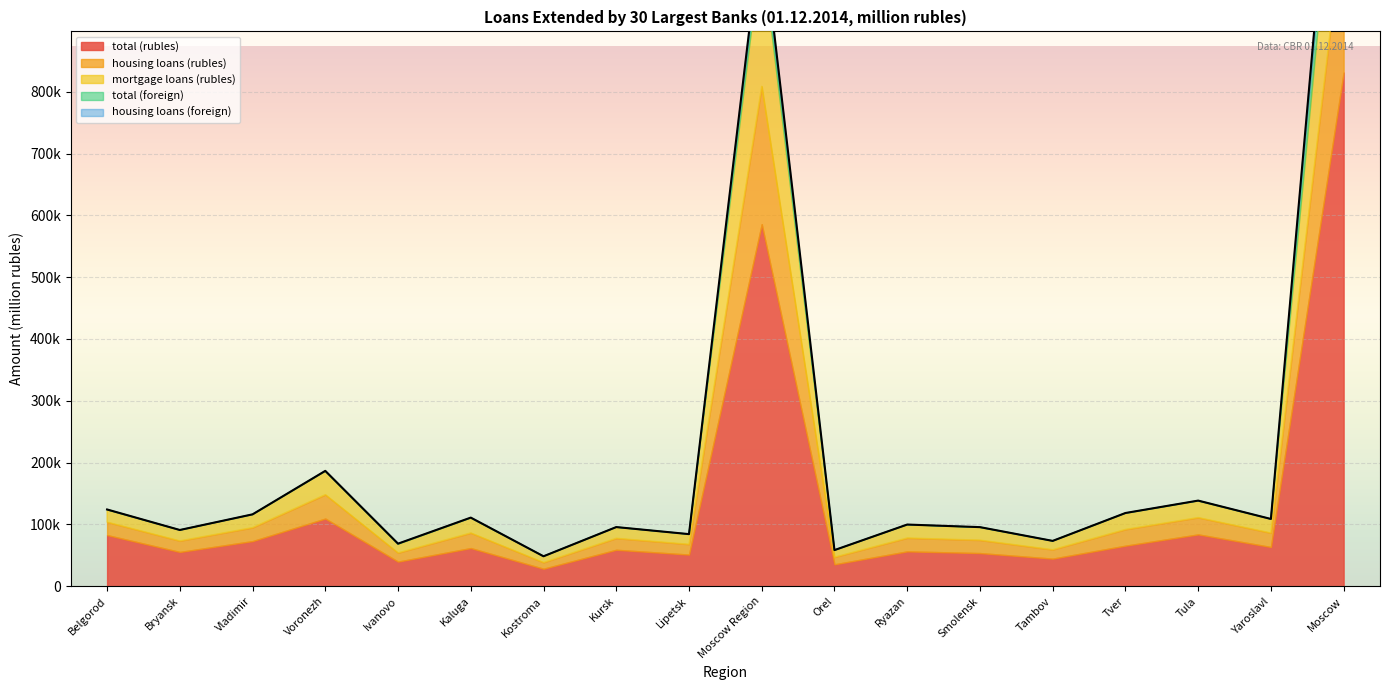

Read the mortgage loans (rubles) value at Tver, to the nearest 100.

26200